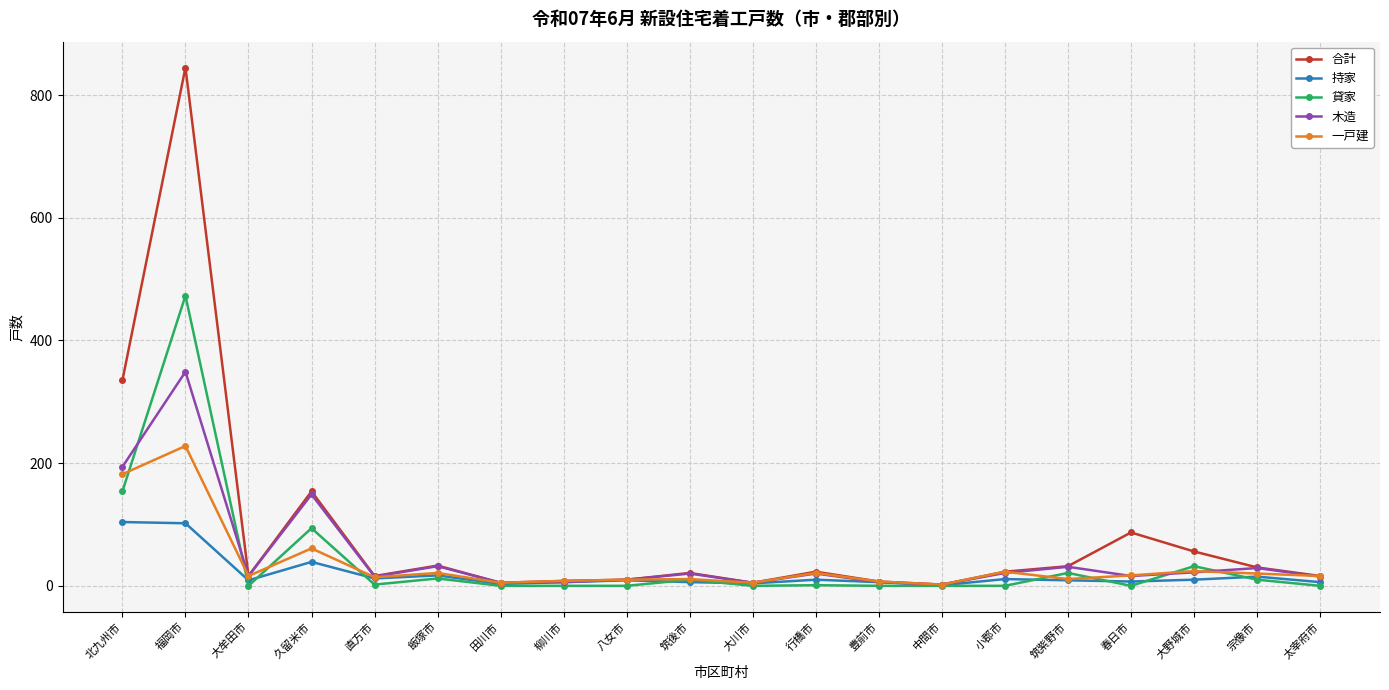

In 貸家, how many points are higher than both neighbors (excluding endpoints)?

7